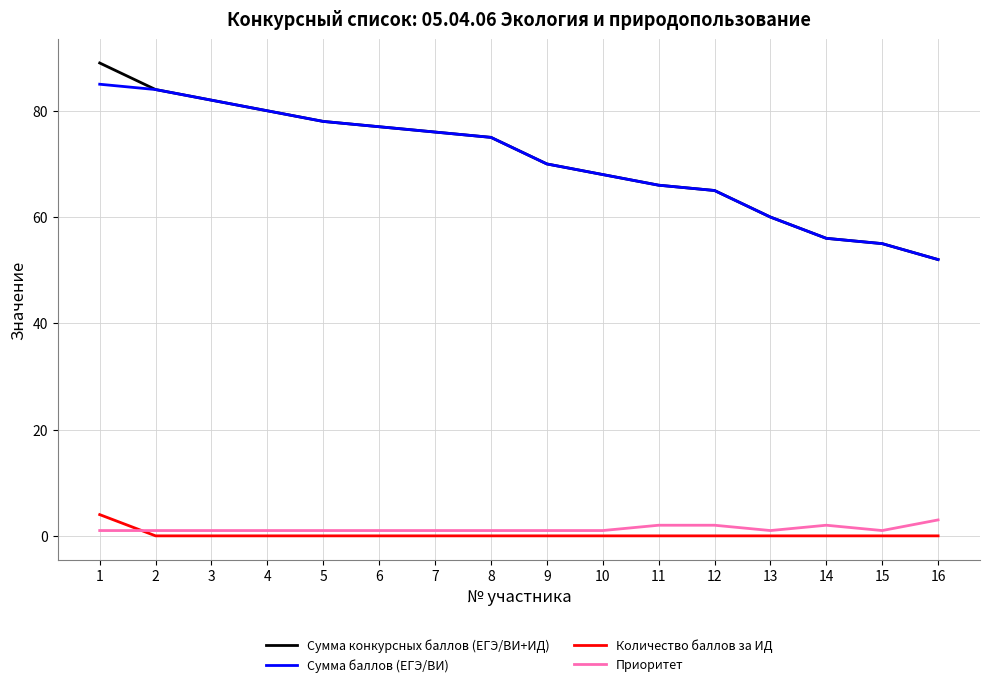

Rank the series by their maximum value, from highest to lowest.

Сумма конкурсных баллов (ЕГЭ/ВИ+ИД), Сумма баллов (ЕГЭ/ВИ), Количество баллов за ИД, Приоритет